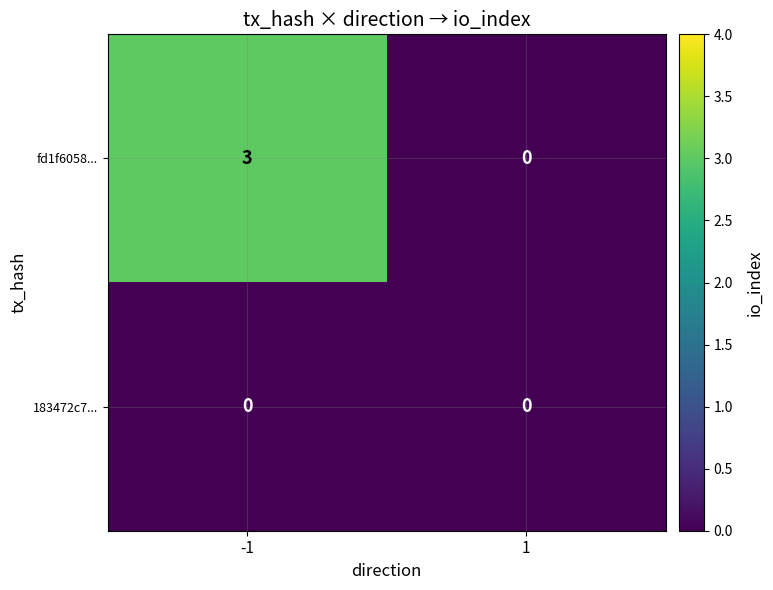

Reading right to left, transcribe all the data shown in this chart.

fd1f6058...: 0	3
183472c7...: 0	0